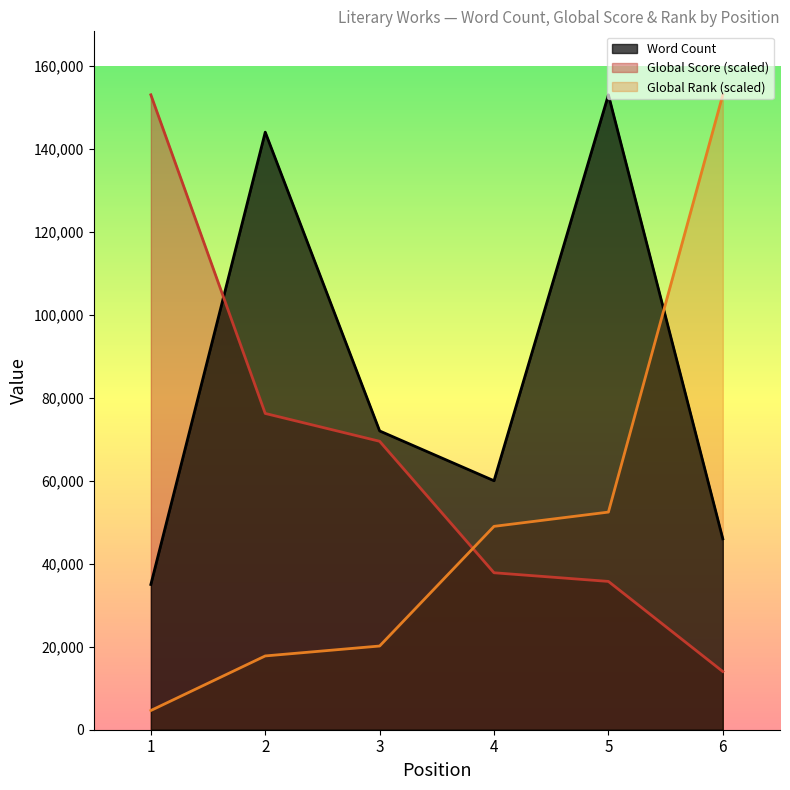

How many times do Word Count and Global Score cross each other?

1